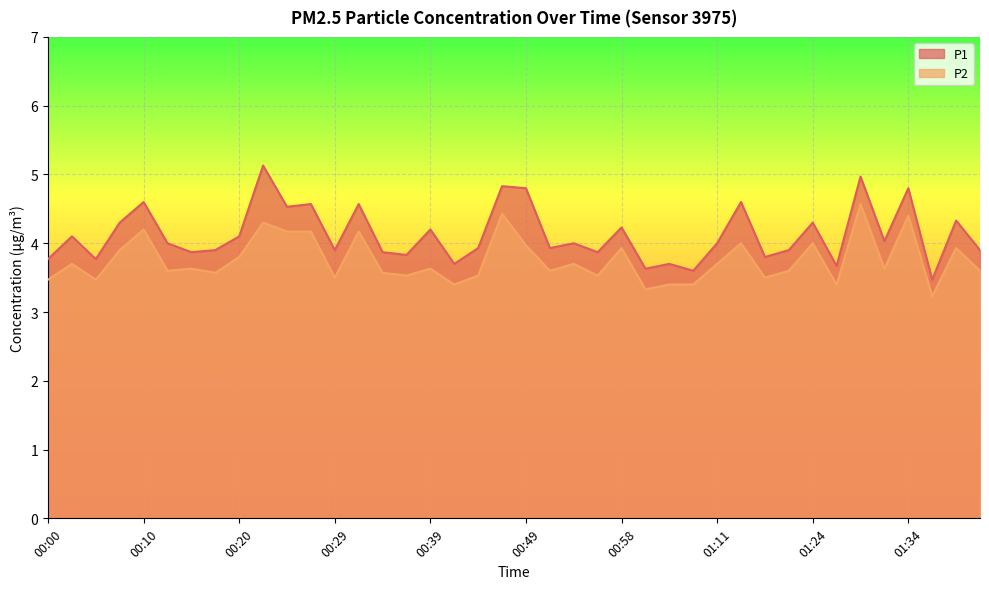

Reading left to right, list all the values displayed in this chart.

P1: 3.8	4.1	3.8	4.3	4.6	4.0	3.9	3.9	4.1	5.1	4.5	4.6	3.9	4.6	3.9	3.8	4.2	3.7	3.9	4.8	4.8	3.9	4.0	3.9	4.2	3.6	3.7	3.6	4.0	4.6	3.8	3.9	4.3	3.7	5.0	4.0	4.8	3.5	4.3	3.9
P2: 3.5	3.7	3.5	3.9	4.2	3.6	3.6	3.6	3.8	4.3	4.2	4.2	3.5	4.2	3.6	3.5	3.6	3.4	3.5	4.4	4.0	3.6	3.7	3.5	3.9	3.3	3.4	3.4	3.7	4.0	3.5	3.6	4.0	3.4	4.6	3.6	4.4	3.2	3.9	3.6